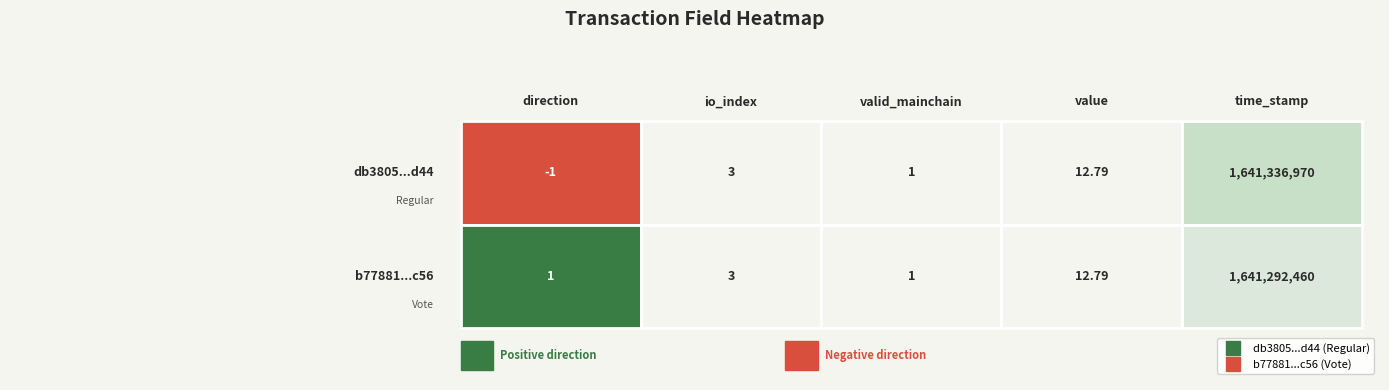

Which series has the largest range (max minus min)?

db3805159751e0b160e4bc326479018e63b7d44